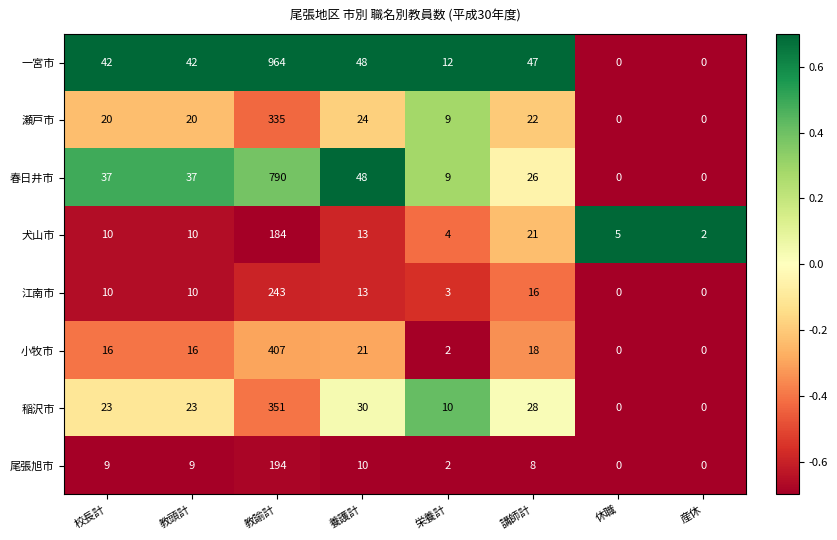

What is the greatest value displayed?

964